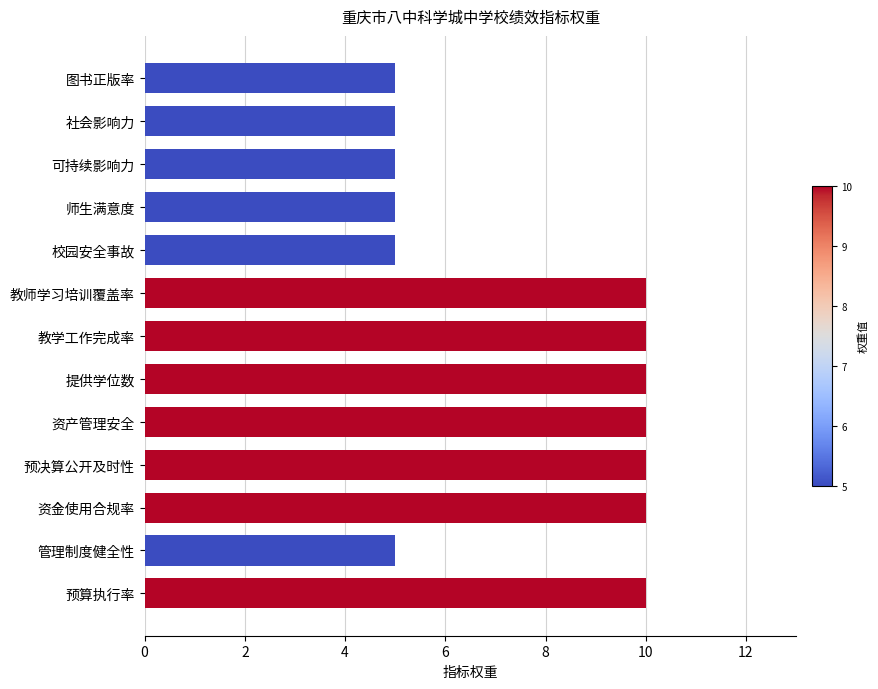

Reading top to bottom, what are all the values shown in this chart?

5	5	5	5	5	10	10	10	10	10	10	5	10